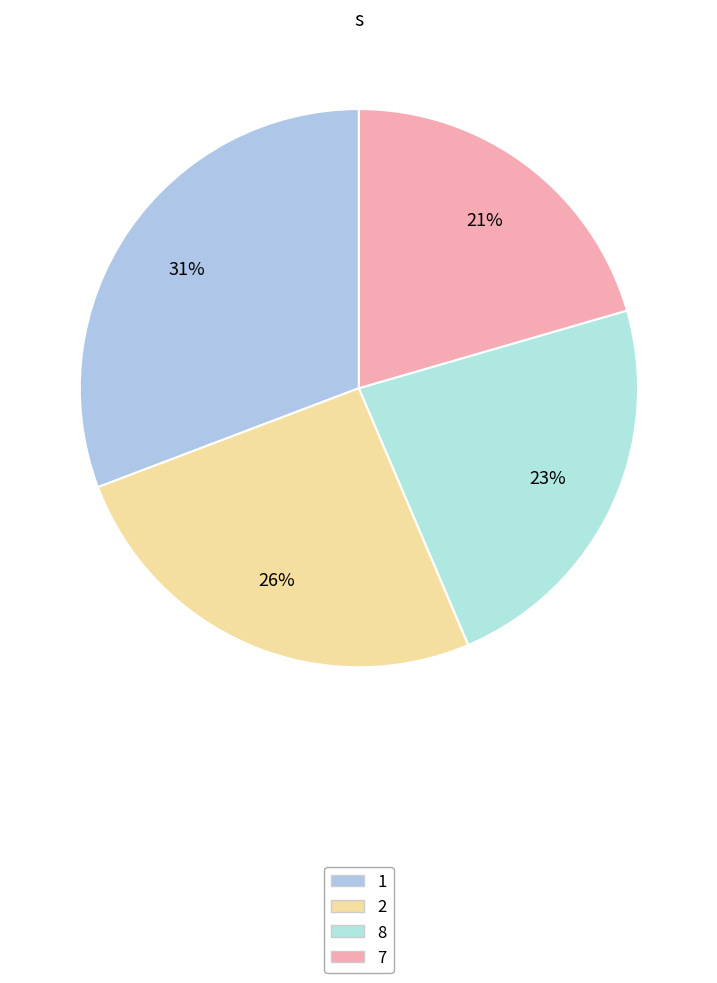

How many slices are in this pie chart?

4